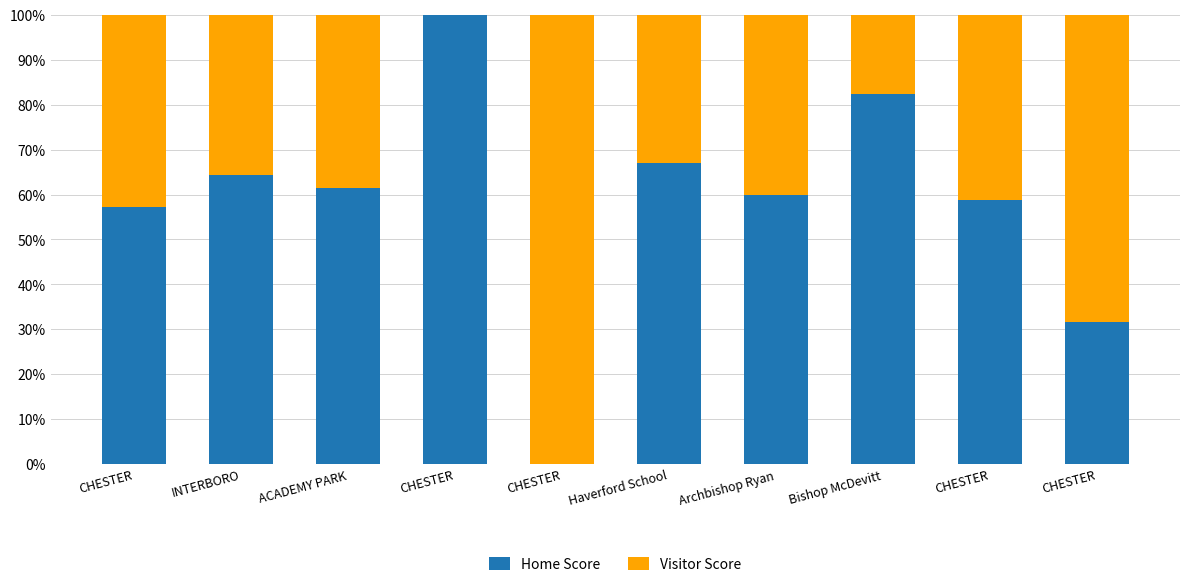

Rank the series by their maximum value, from lowest to highest.

Home Score, Visitor Score